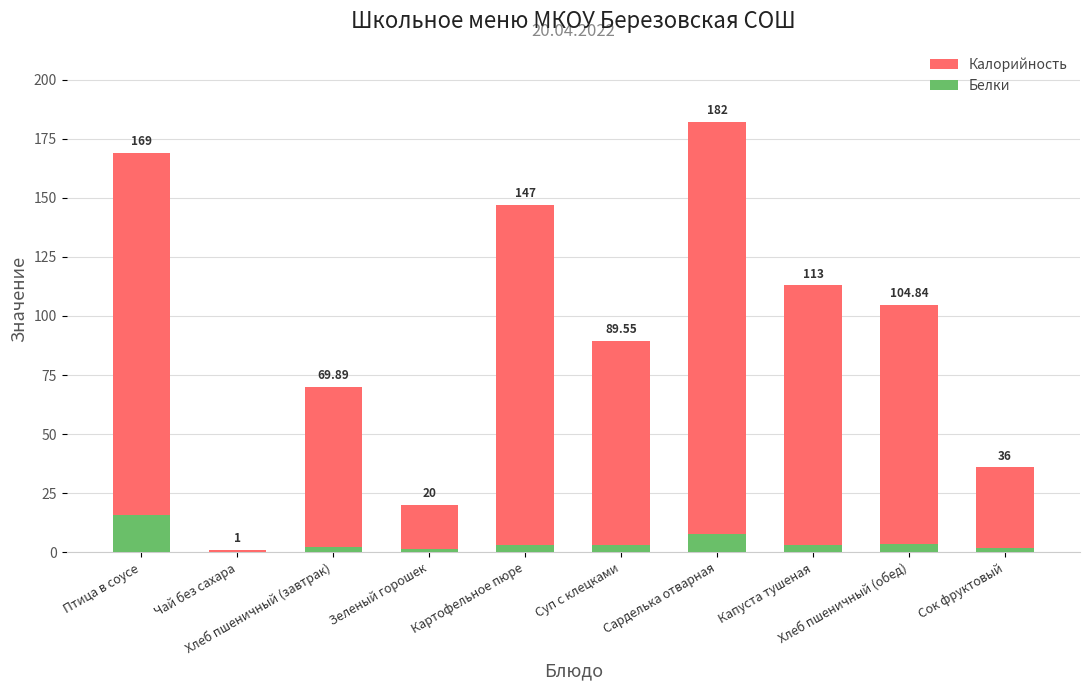

At which category is the sum across all series the highest?

Сарделька отварная